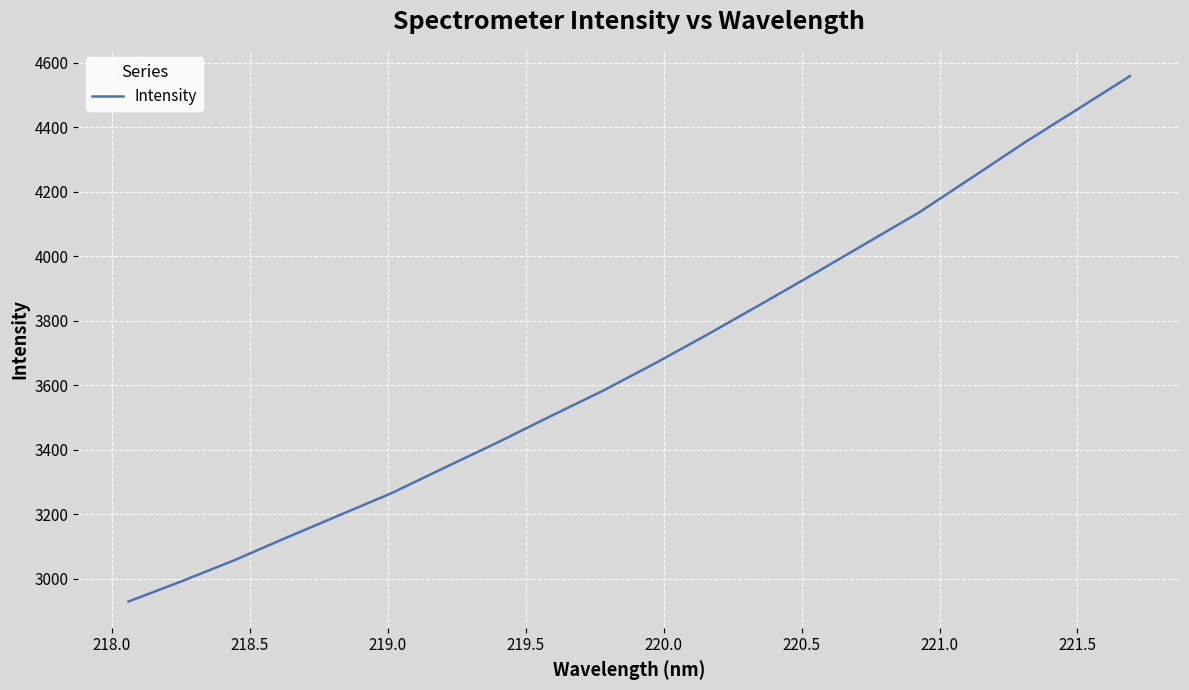

What is the maximum value shown in the chart?

4558.7